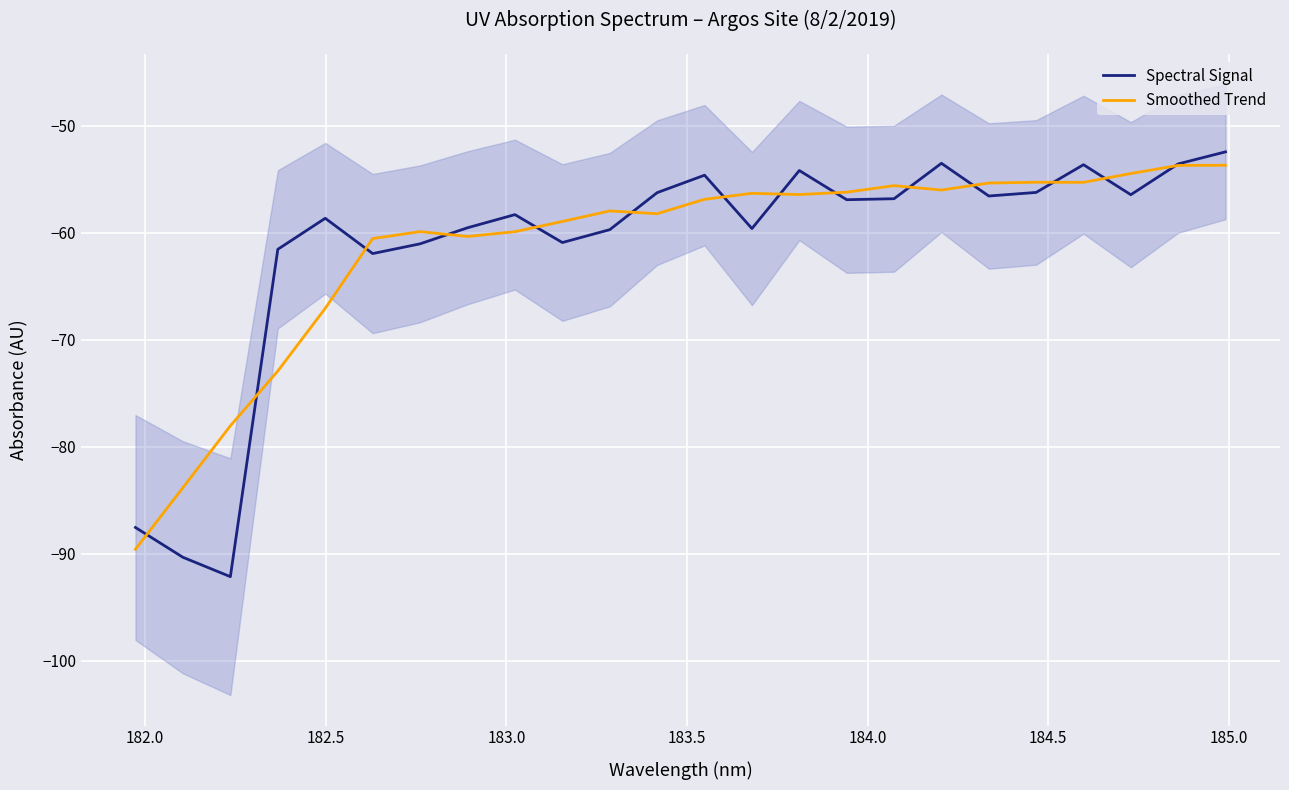

How many lines are shown in the chart?

2